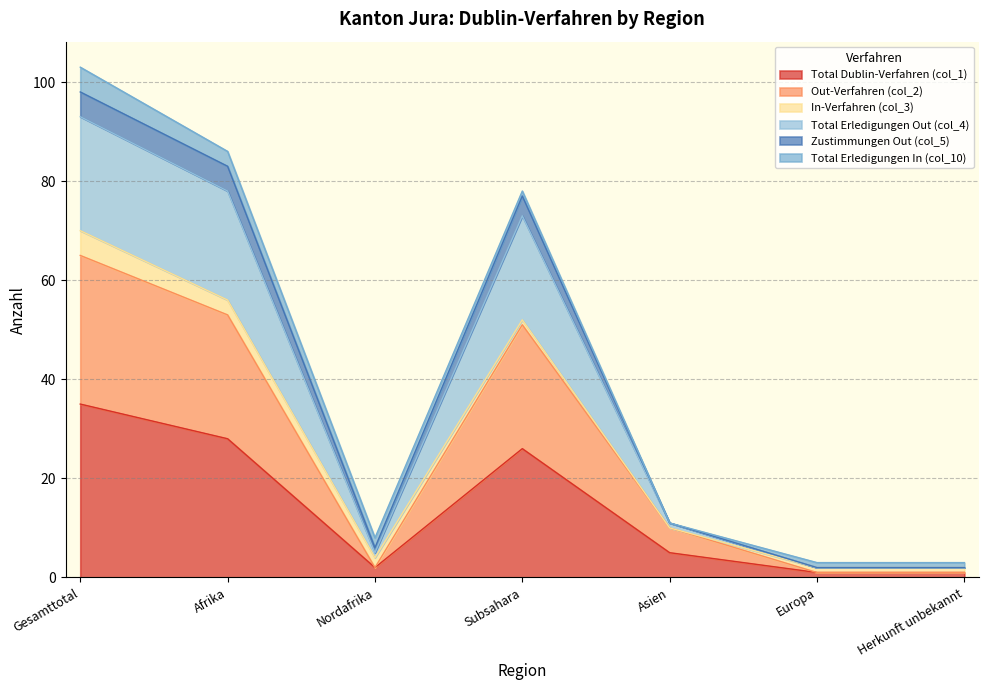

At how many categories does at least one series exceed 16?

3